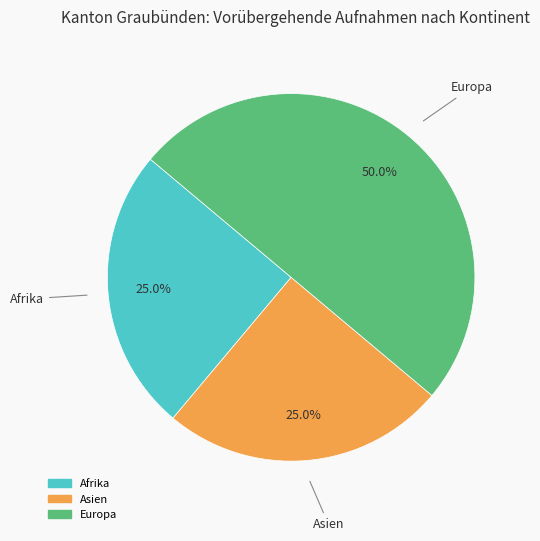

To the nearest percent, what is the average slice percentage?

33%